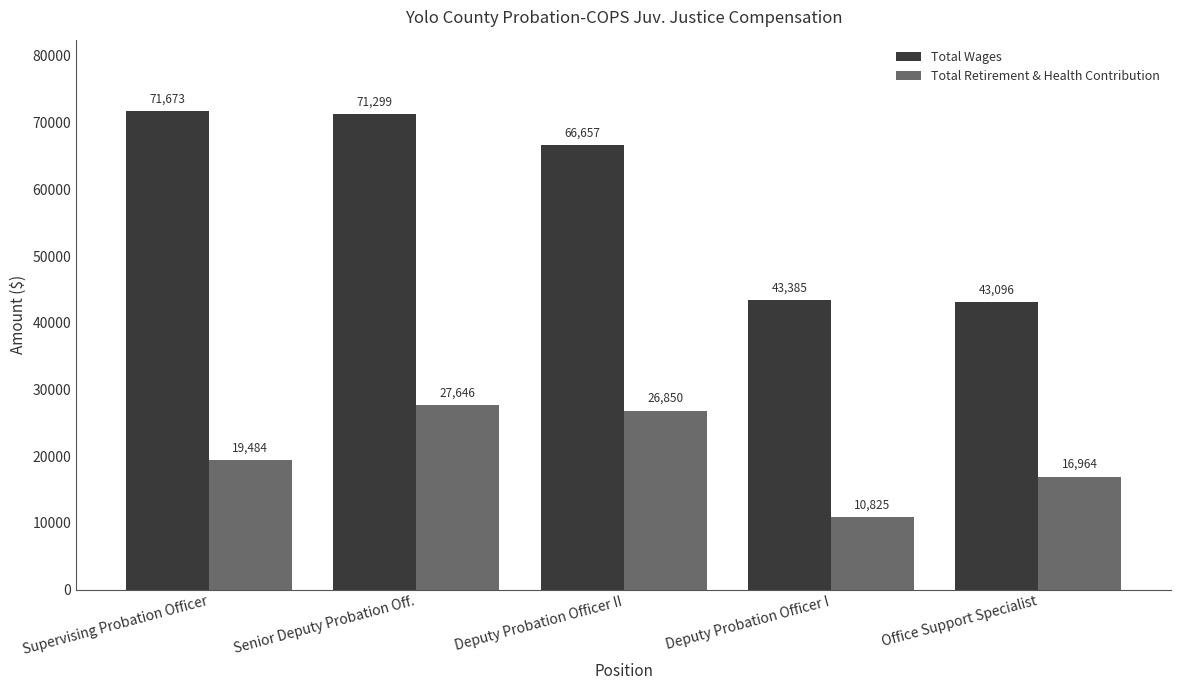

What position from the right is Deputy Probation Officer I?

2